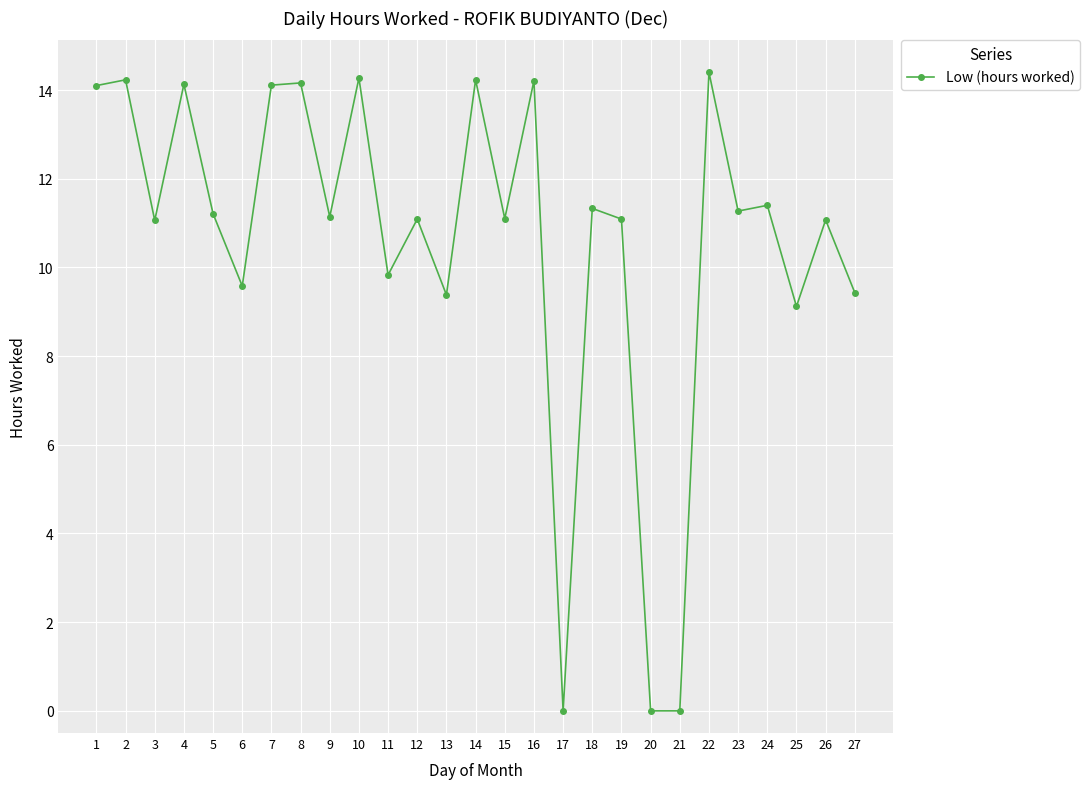

At which label does the data first exceed 11?

1